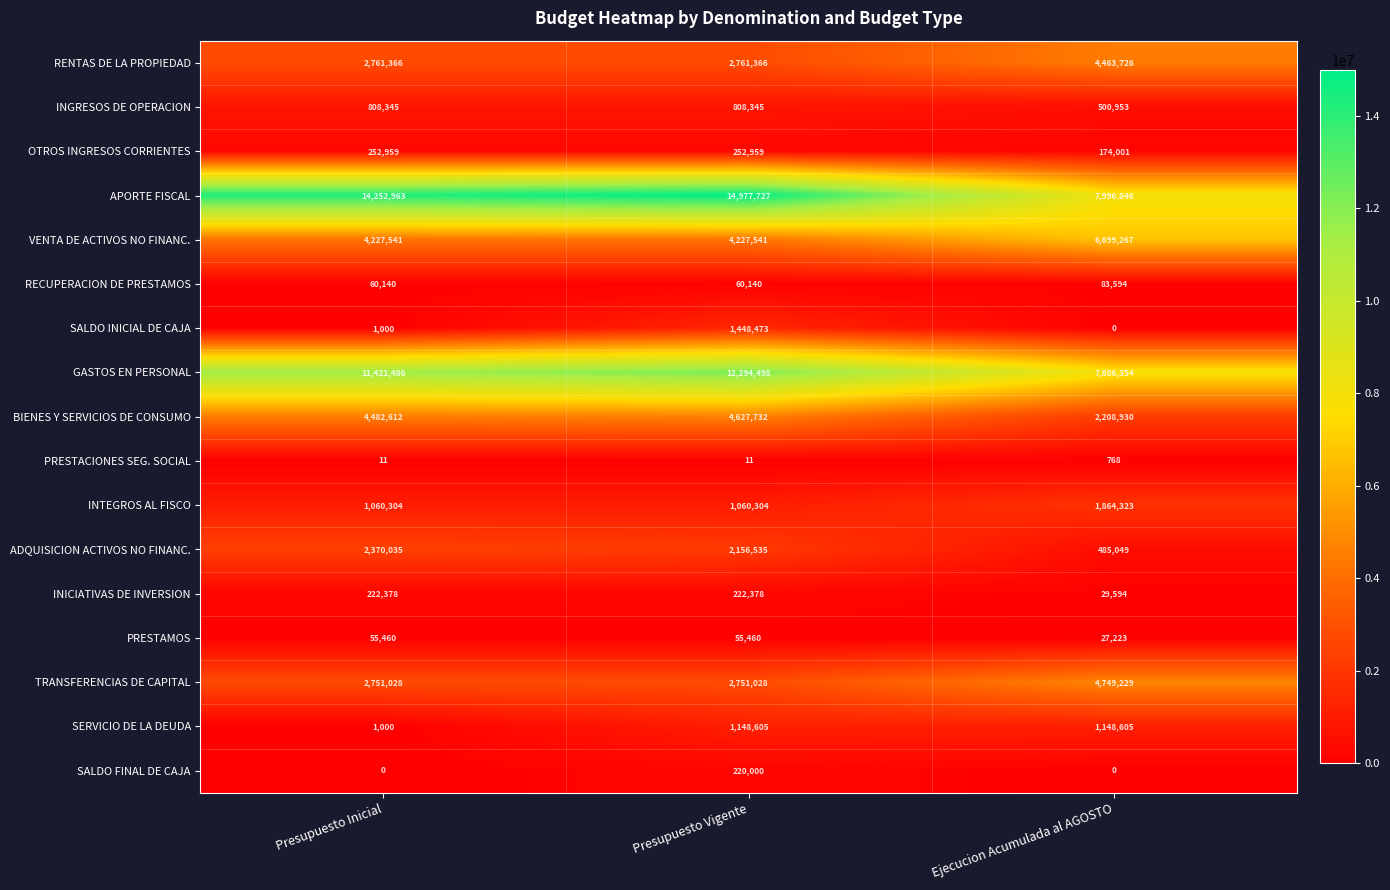

Rank the categories by SALDO INICIAL DE CAJA value from lowest to highest.

Ejecucion Acumulada al AGOSTO, Presupuesto Inicial, Presupuesto Vigente